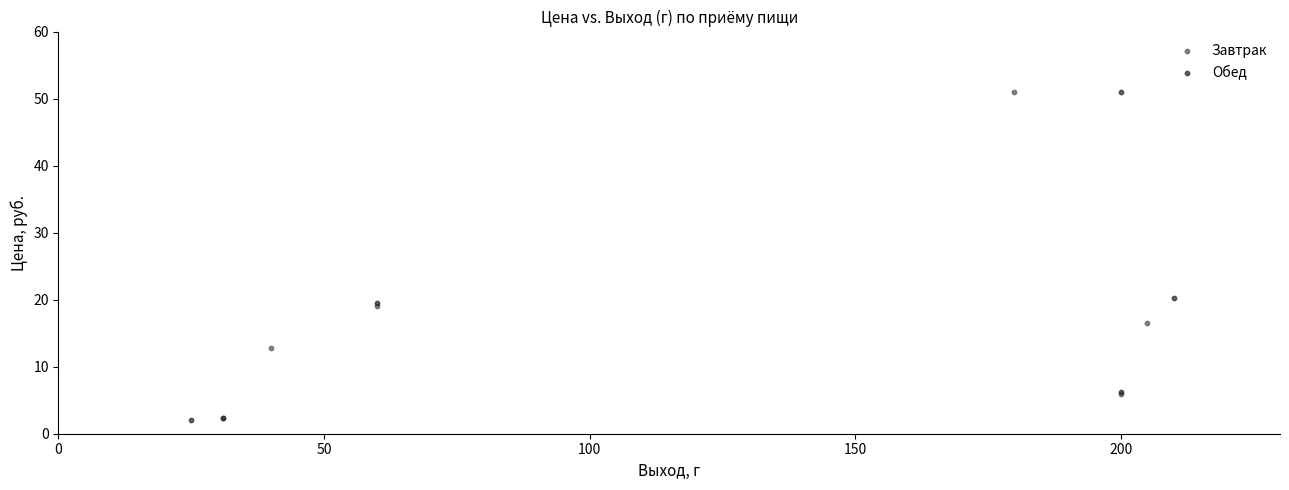

What are all the series names shown in the legend?

Завтрак, Обед